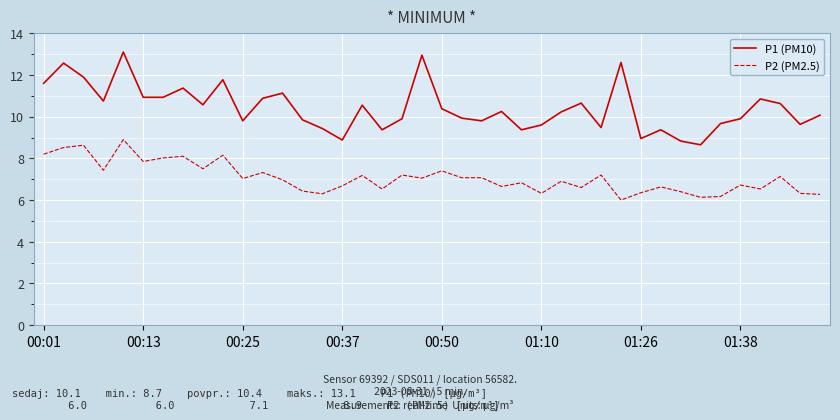

Is this an area chart (filled region under the line)?

No